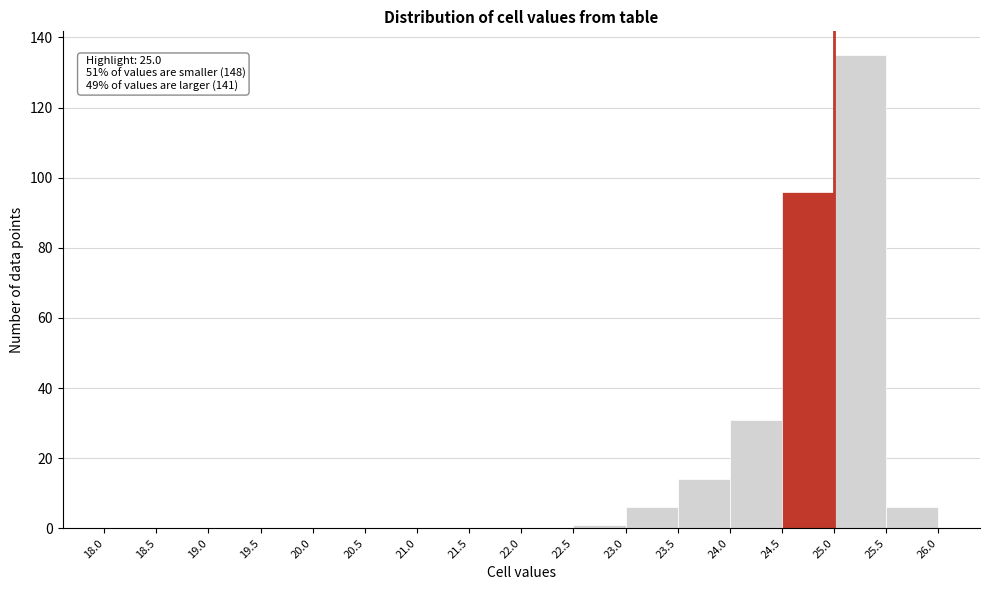

Which range on the x-axis has the tallest bar?

25.0 to 25.5